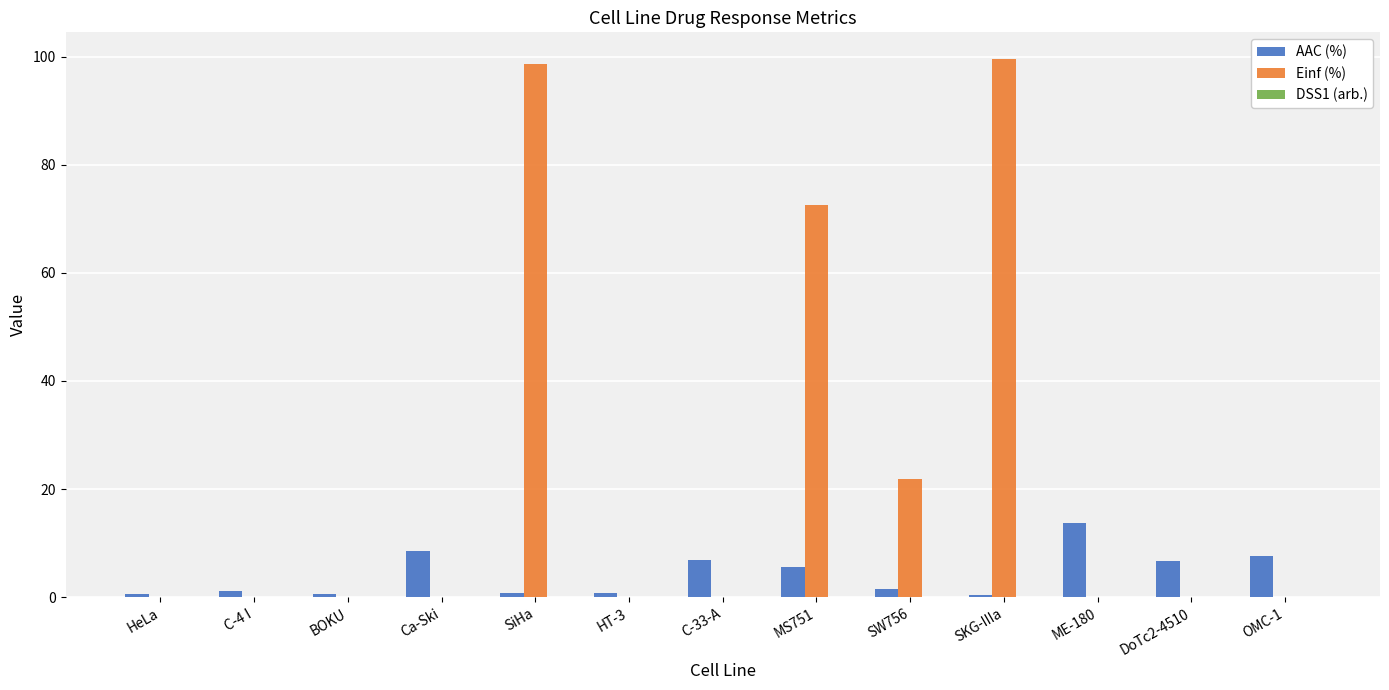

Which series has the largest total across all categories?

Einf (%)